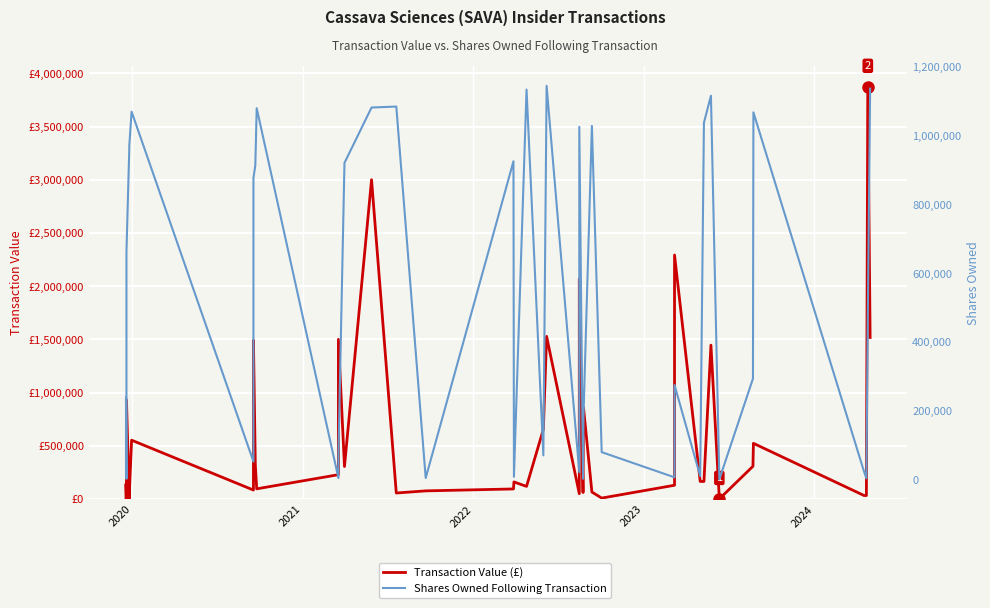

What is the value of the Transaction Value (£) point at the 11th from the left?

95900